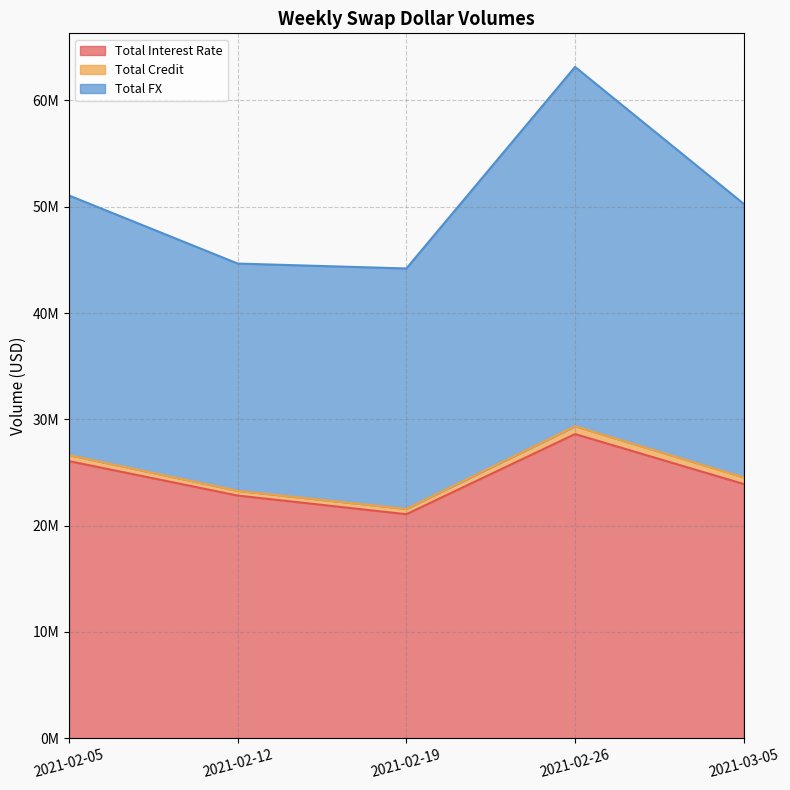

What is the difference between the Total Interest Rate values at 2021-03-05 and 2021-02-12?

1087414